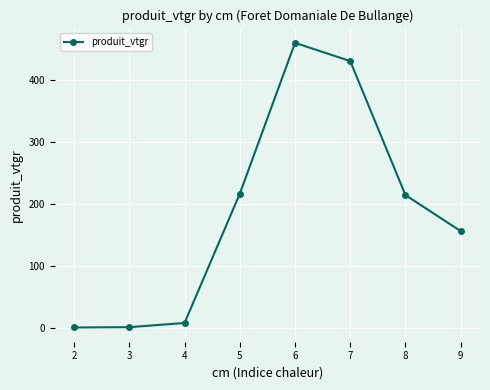

True or false: there are more than 0 points higher than both neighbors.

True